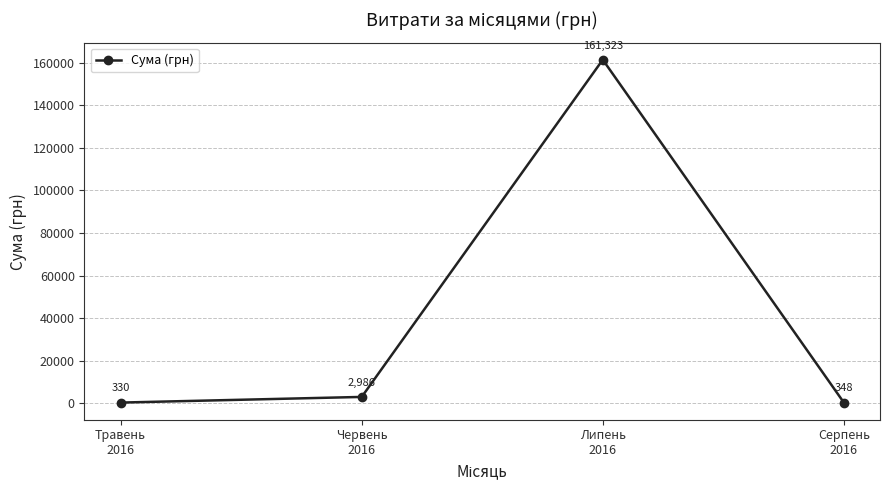

What is the value of the 4th point from the left?

348.2